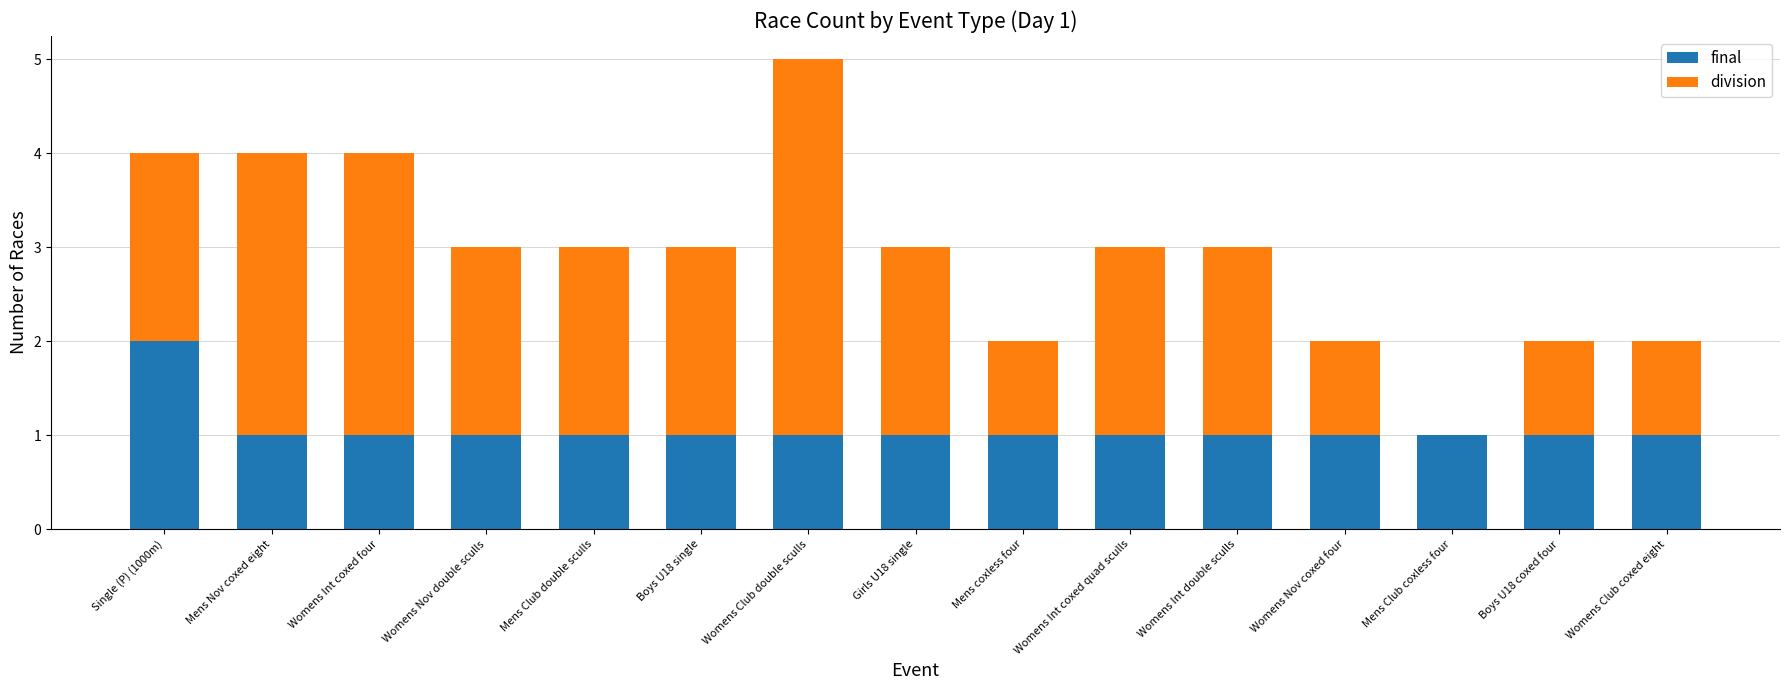

Does the chart contain stacked bars?

Yes